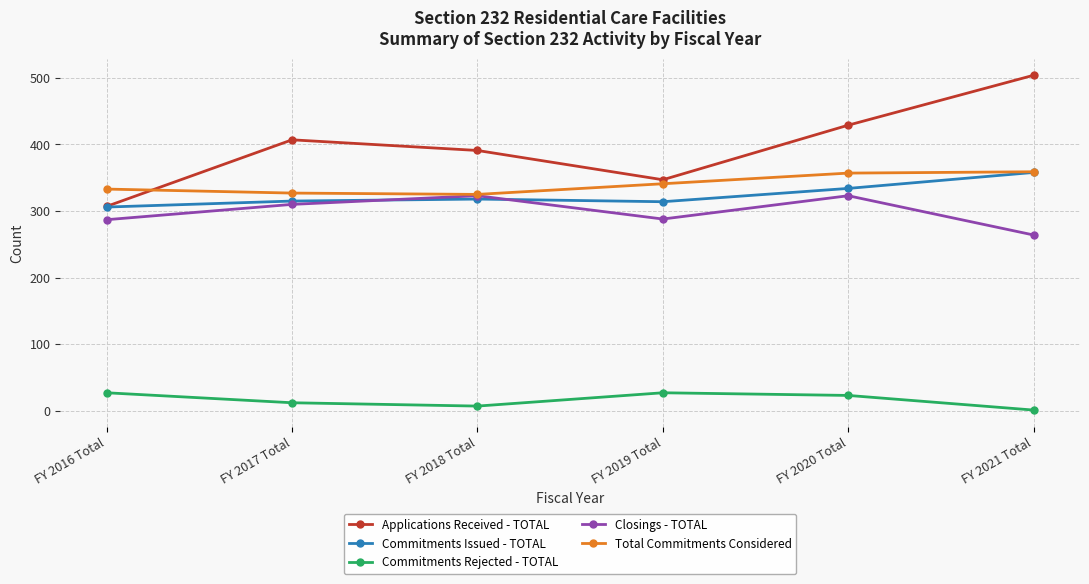

What is the minimum value shown in the chart?

1